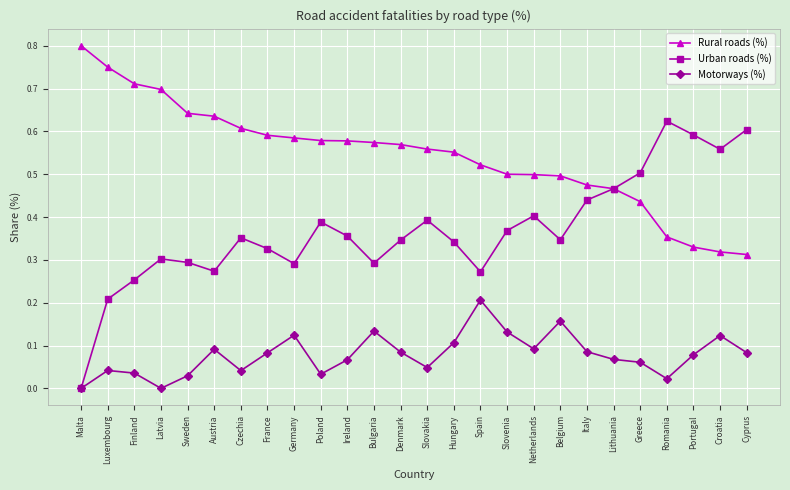

Where is the first local minimum for Urban roads (%)?

Austria